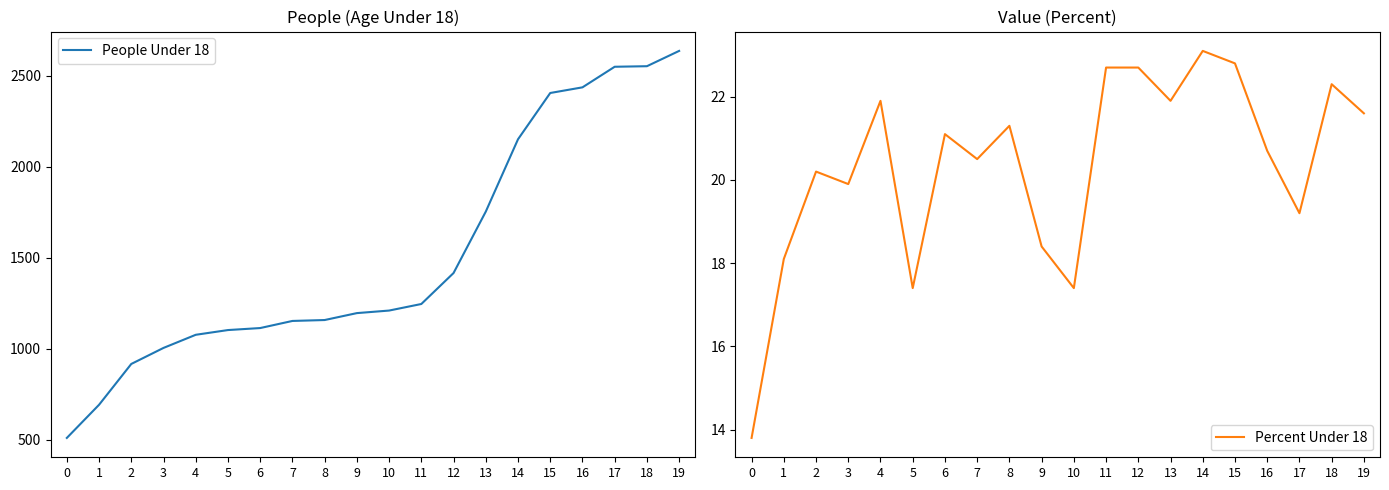

Between 1 and 9, which series saw the biggest shift?

People Under 18